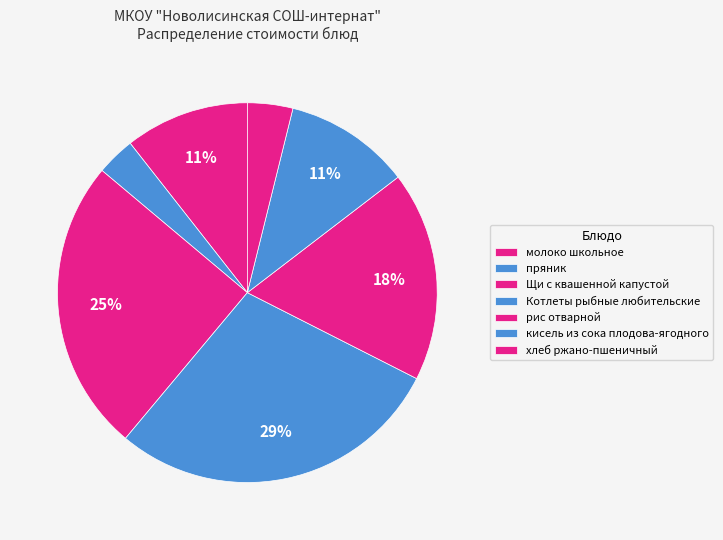

What is the smallest slice in the pie chart?

пряник